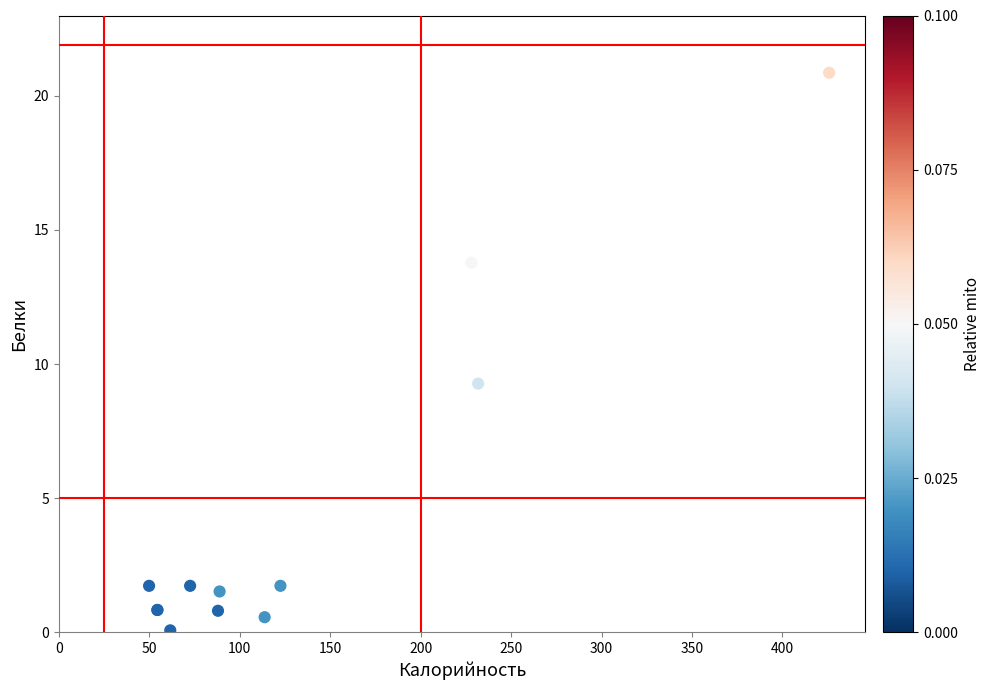

What Y value in the scatter plot is closest to 10?

9.3